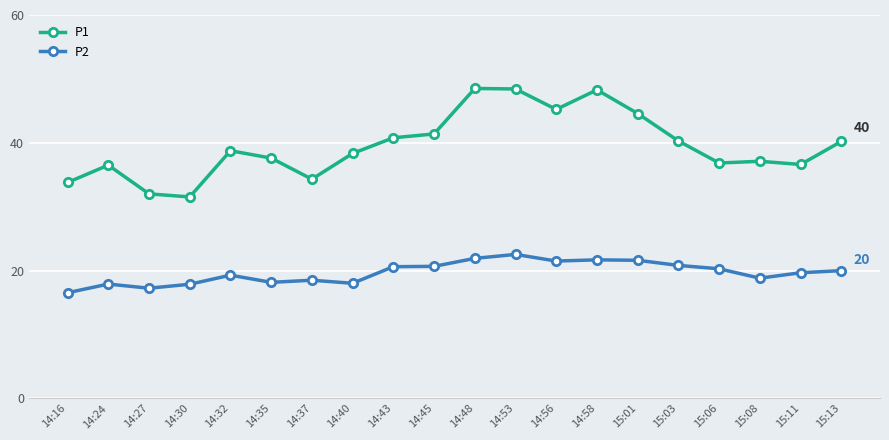

Which category has the lowest value in the P1 series?

14:30